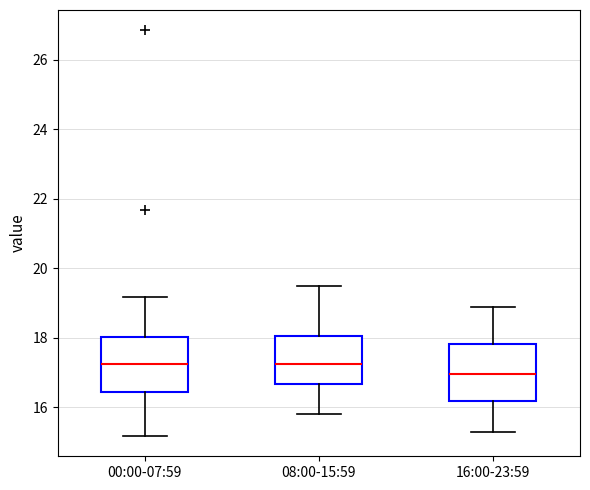

Reading left to right, read every box against the y-axis: the position of its median line, the range the box covers, and the ends of its whiskers. The values are not printed on the chart, so give them approximately, as read against the axis.

00:00-07:59: median 17.2, box 16.4 to 18.0, whiskers 15.2 to 19.2
08:00-15:59: median 17.2, box 16.6 to 18.0, whiskers 15.8 to 19.6
16:00-23:59: median 17.0, box 16.2 to 17.8, whiskers 15.4 to 19.0